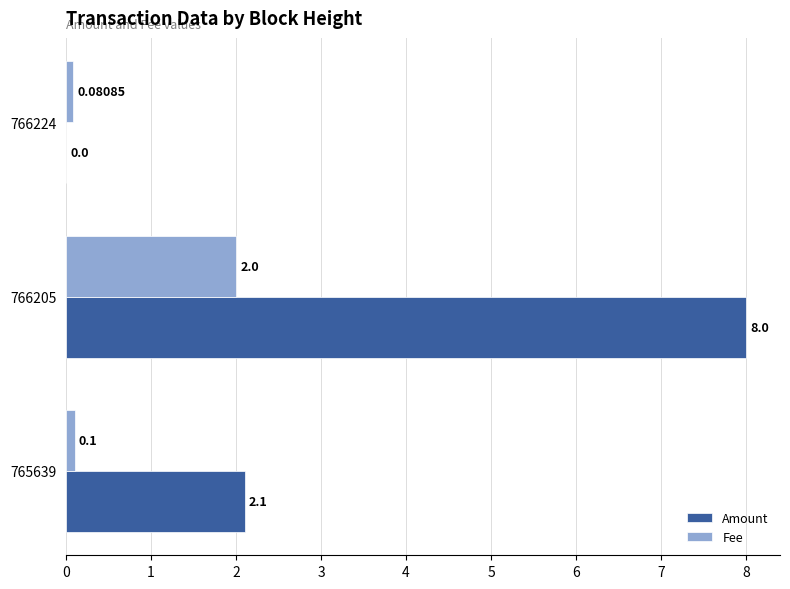

Is the value of Amount at 766205 greater than the value of Fee at 766224?

Yes